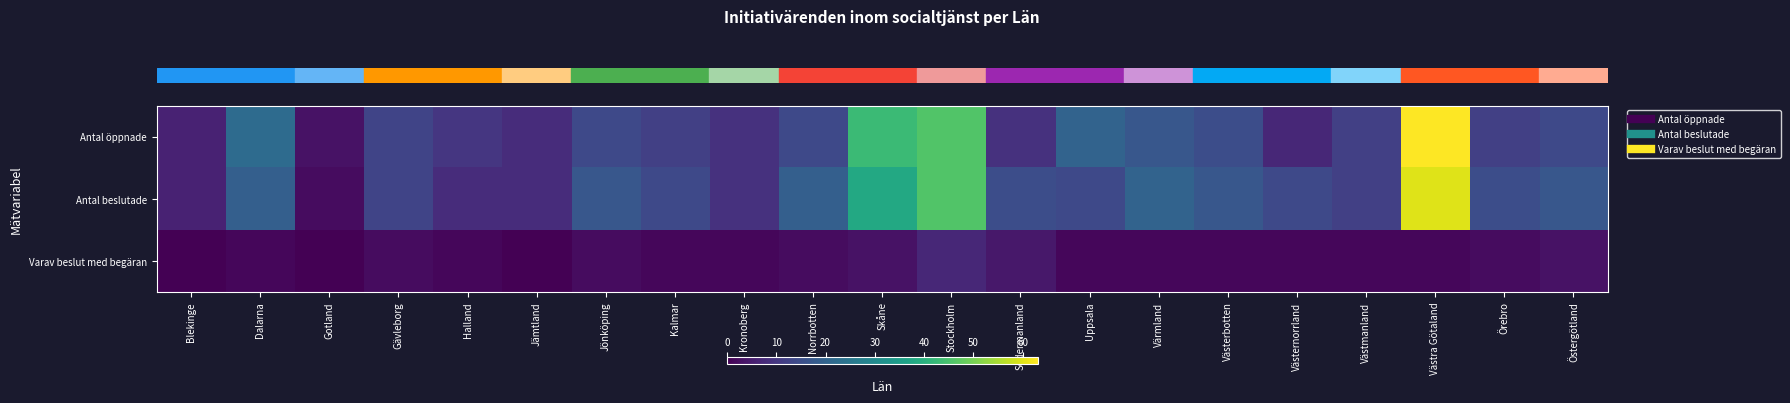

At how many categories does at least one series exceed 37?

3